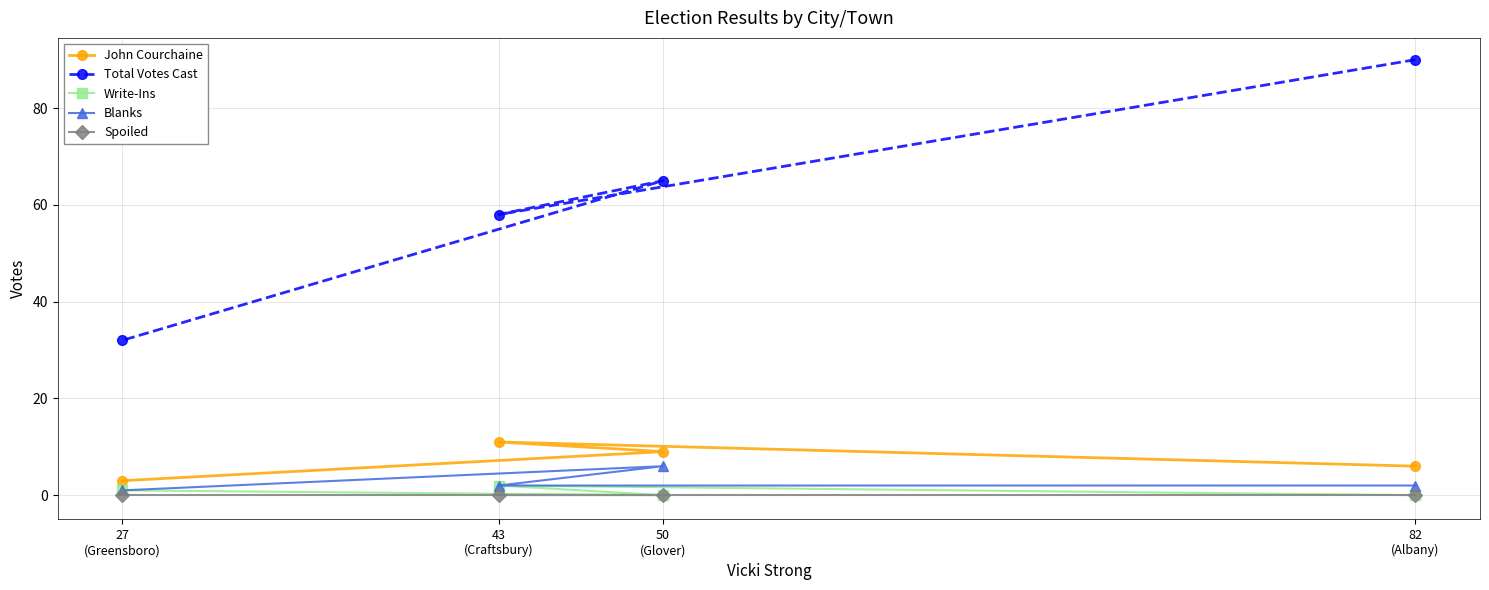

At which label does Spoiled reach its peak?

82
(Albany)